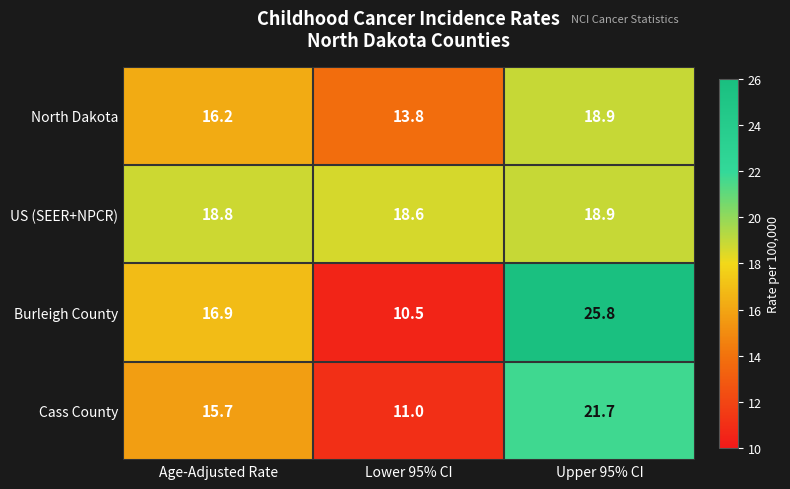

Count the US (SEER+NPCR) values in the range 18 to 19.

3